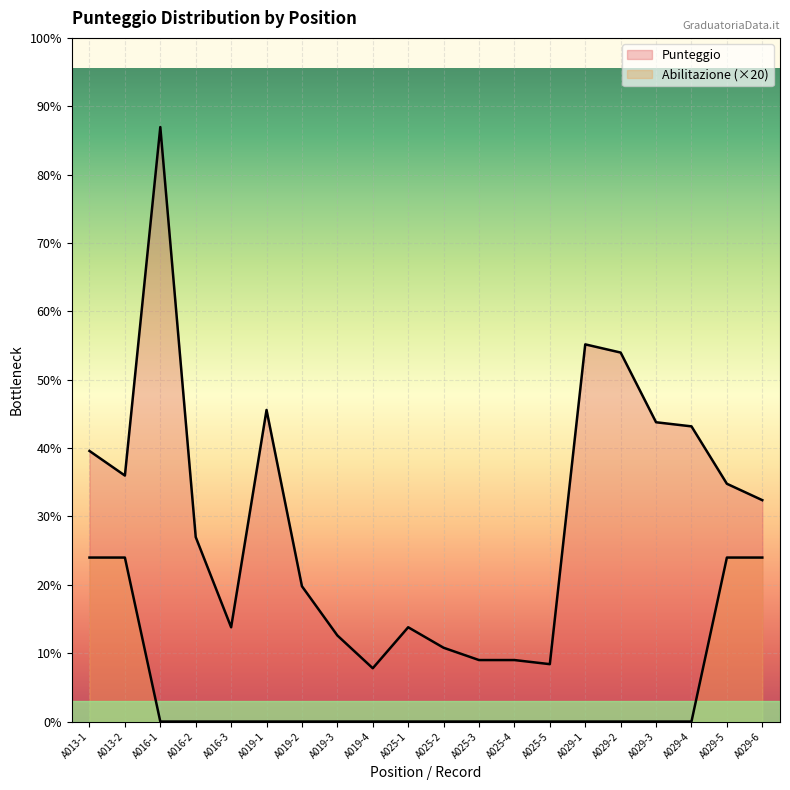

Does the chart display data point markers on the line(s)?

No